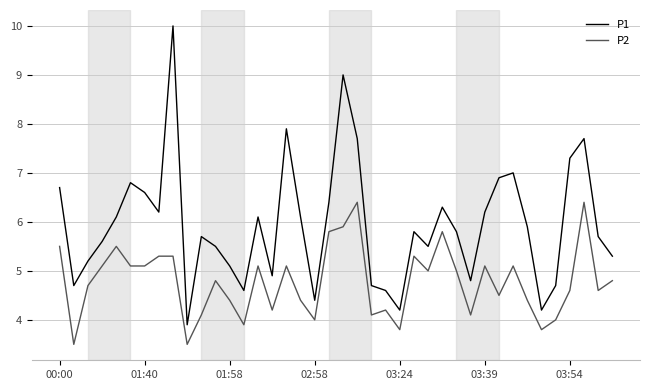

Reading left to right, what are all the values shown in this chart?

P1: 6.7	4.7	5.2	5.6	6.1	6.8	6.6	6.2	10.0	3.9	5.7	5.5	5.1	4.6	6.1	4.9	7.9	6.1	4.4	6.4	9.0	7.7	4.7	4.6	4.2	5.8	5.5	6.3	5.8	4.8	6.2	6.9	7.0	5.9	4.2	4.7	7.3	7.7	5.7	5.3
P2: 5.5	3.5	4.7	5.1	5.5	5.1	5.1	5.3	5.3	3.5	4.1	4.8	4.4	3.9	5.1	4.2	5.1	4.4	4.0	5.8	5.9	6.4	4.1	4.2	3.8	5.3	5.0	5.8	5.0	4.1	5.1	4.5	5.1	4.4	3.8	4.0	4.6	6.4	4.6	4.8